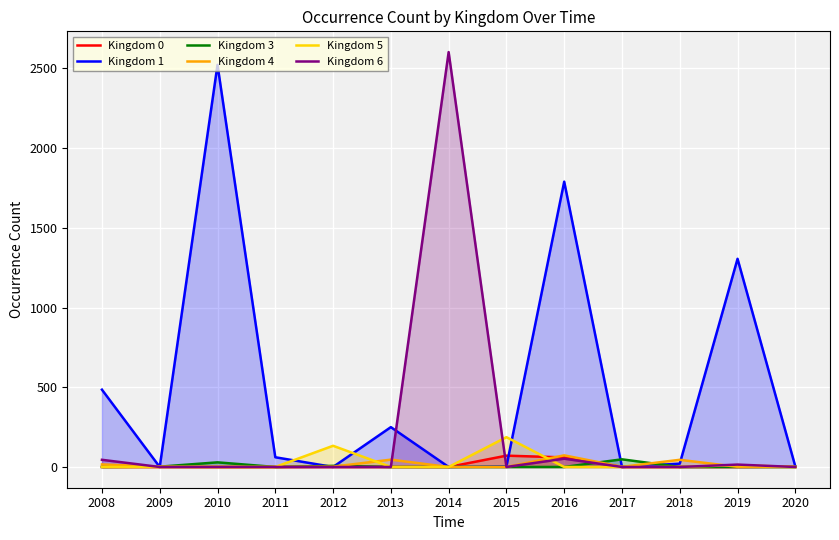

How many values in Kingdom 1 are above zero?

9